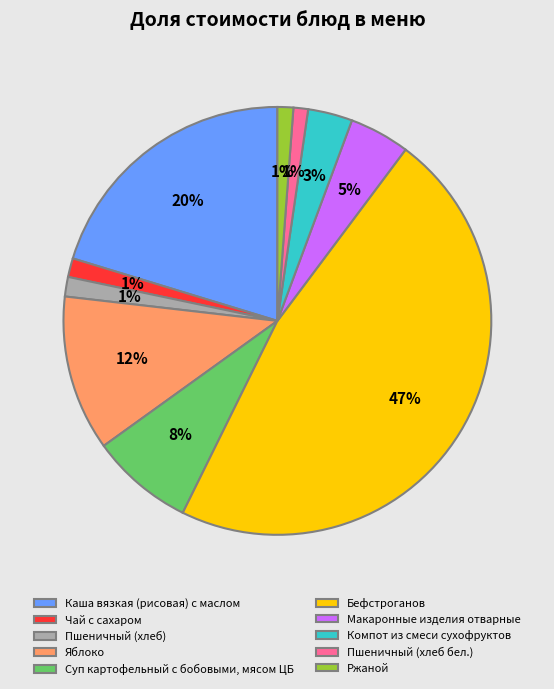

How many segments does this pie chart have?

10